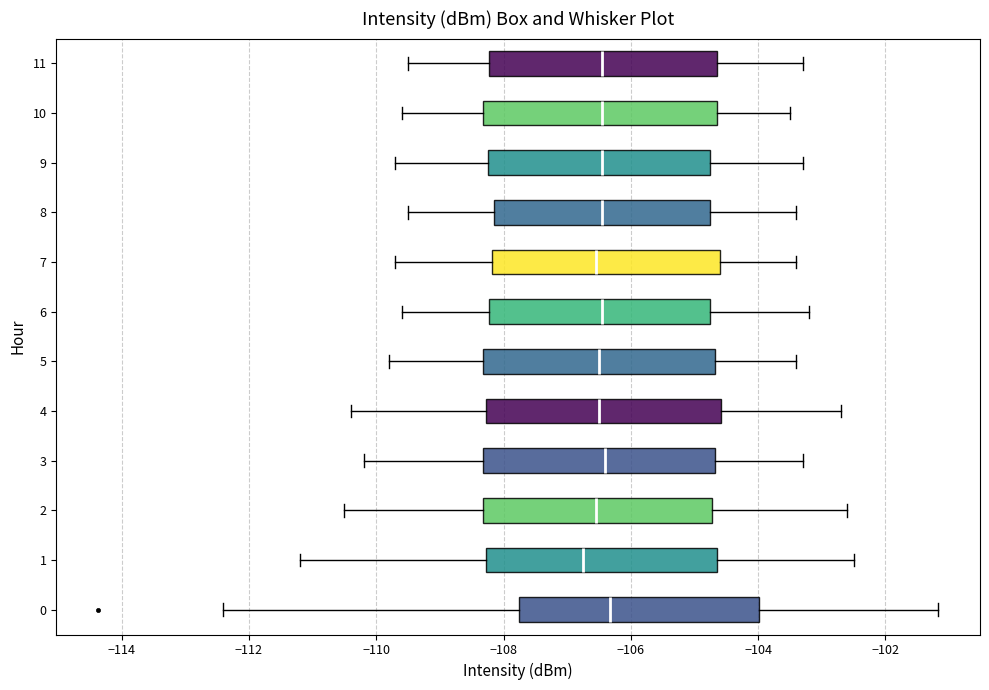

Reading bottom to top, transcribe this box plot: for each box, give where its median line is, the range the box spans, and where its two whiskers end, as read against the x-axis. The values are not printed on the chart, so give them approximately, as read against the axis.

0: median -106.4, box -107.8 to -104.0, whiskers -112.4 to -101.2
1: median -106.8, box -108.2 to -104.6, whiskers -111.2 to -102.4
2: median -106.6, box -108.4 to -104.8, whiskers -110.4 to -102.6
3: median -106.4, box -108.4 to -104.6, whiskers -110.2 to -103.2
4: median -106.4, box -108.2 to -104.6, whiskers -110.4 to -102.6
5: median -106.4, box -108.4 to -104.6, whiskers -109.8 to -103.4
6: median -106.4, box -108.2 to -104.8, whiskers -109.6 to -103.2
7: median -106.6, box -108.2 to -104.6, whiskers -109.6 to -103.4
8: median -106.4, box -108.2 to -104.8, whiskers -109.4 to -103.4
9: median -106.4, box -108.2 to -104.8, whiskers -109.6 to -103.2
10: median -106.4, box -108.4 to -104.6, whiskers -109.6 to -103.4
11: median -106.4, box -108.2 to -104.6, whiskers -109.4 to -103.2